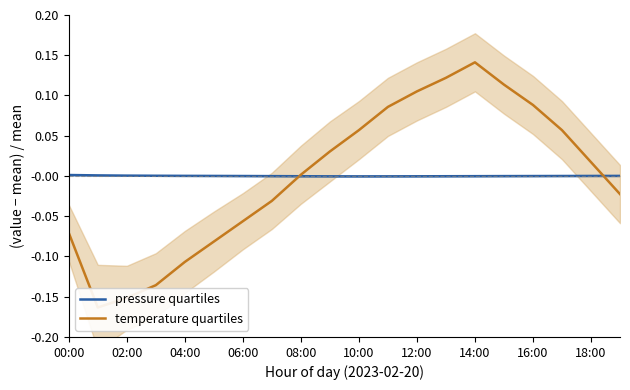

Reading right to left, what are all the values shown in this chart?

pressure quartiles: 0.0	0.0	-0.0	-0.0	-0.0	-0.0	-0.0	-0.0	-0.0	-0.0	-0.0	-0.0	-0.0	-0.0	0.0	0.0	0.0	0.0	0.0	0.0
temperature quartiles: -0.0	0.0	0.1	0.1	0.1	0.1	0.1	0.1	0.1	0.1	0.0	0.0	-0.0	-0.1	-0.1	-0.1	-0.1	-0.2	-0.2	-0.1